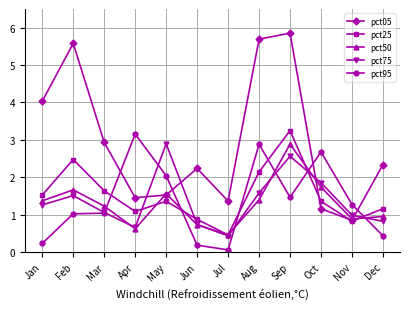

How many distinct data groups are displayed?

5